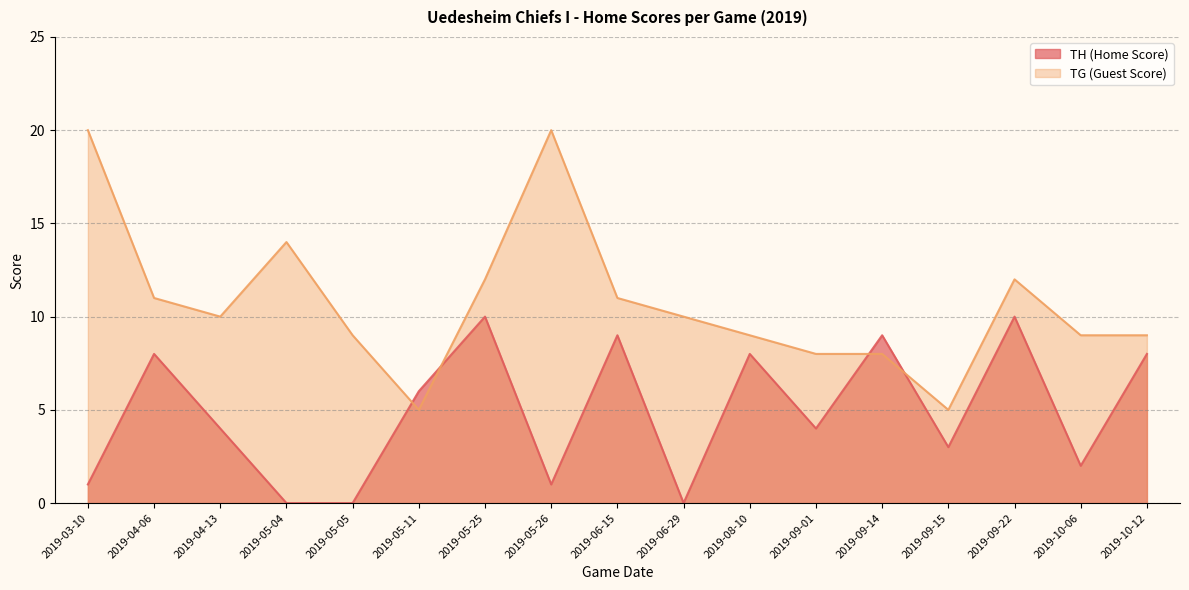

What is the value of the TH (Home Score) point at the 7th from the left?

10